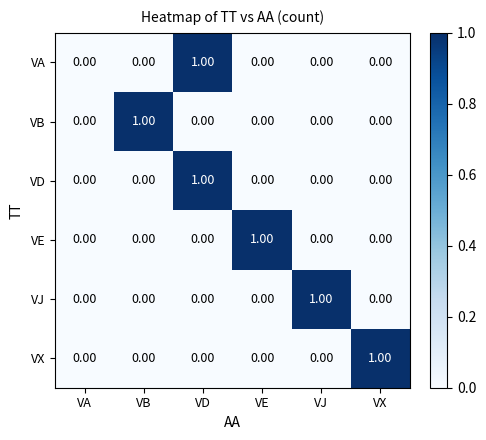

At which category is the sum across all series the highest?

VD